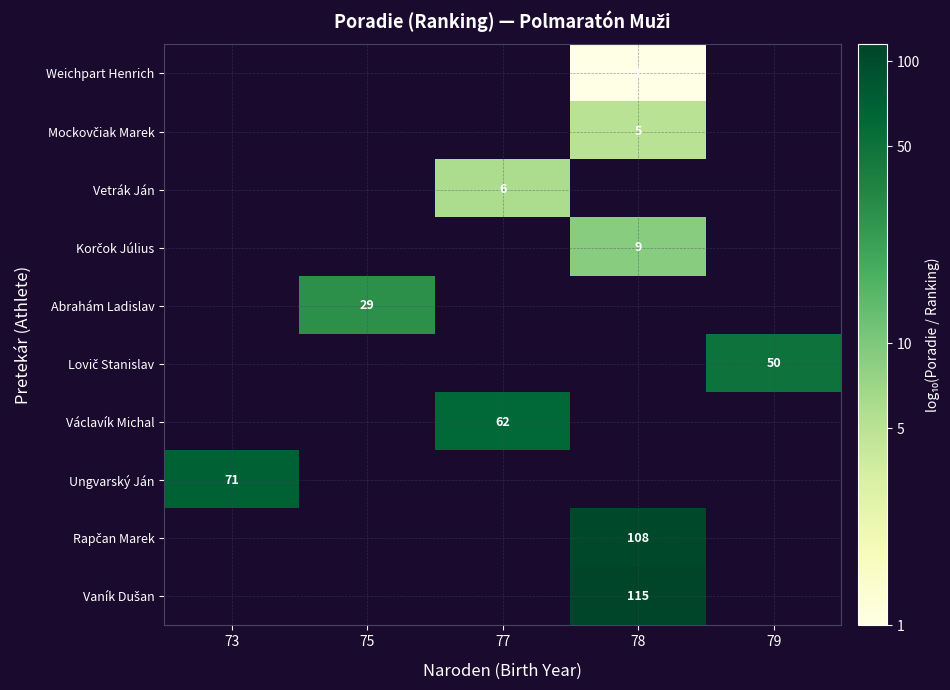

How many positive values does the row_6 series have?

1